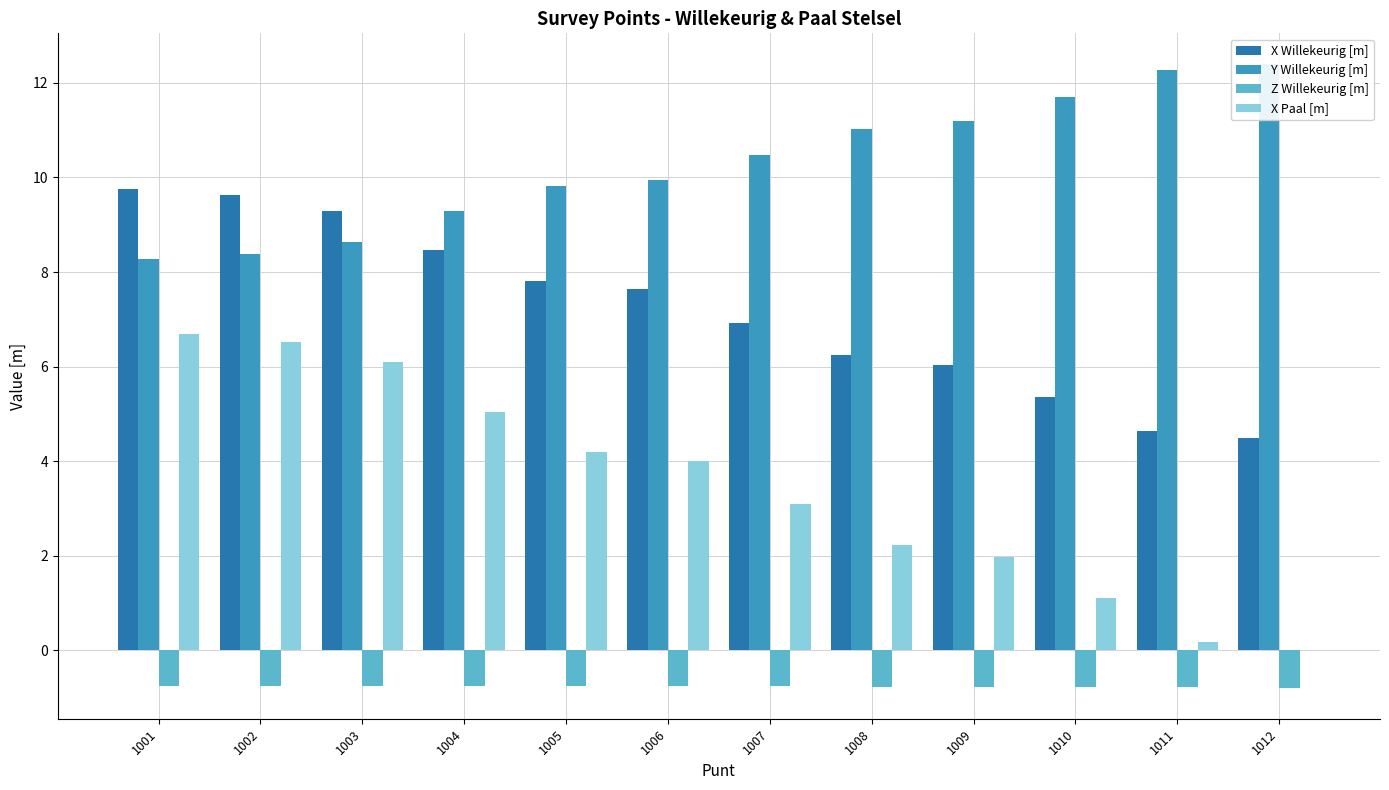

How many values in the Y Willekeurig [m] series exceed 10?

6